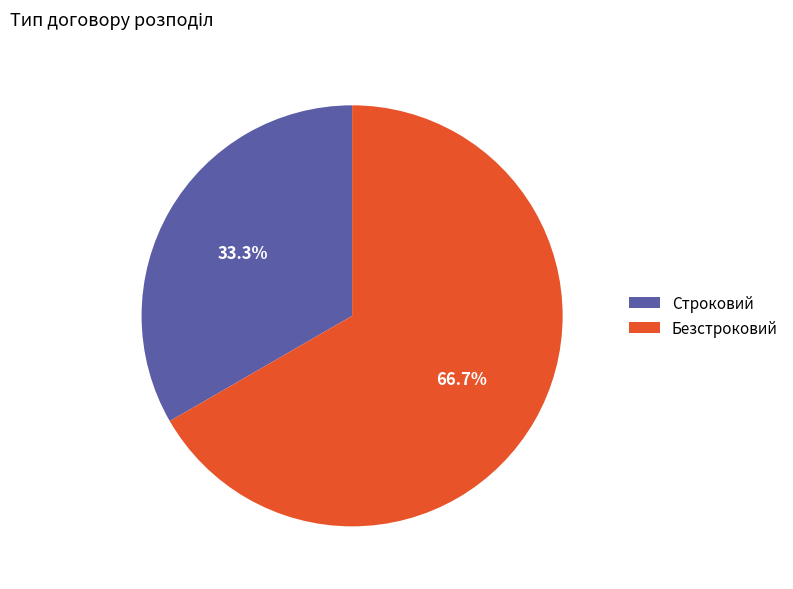

To the nearest percent, what portion does Строковий represent?

33%